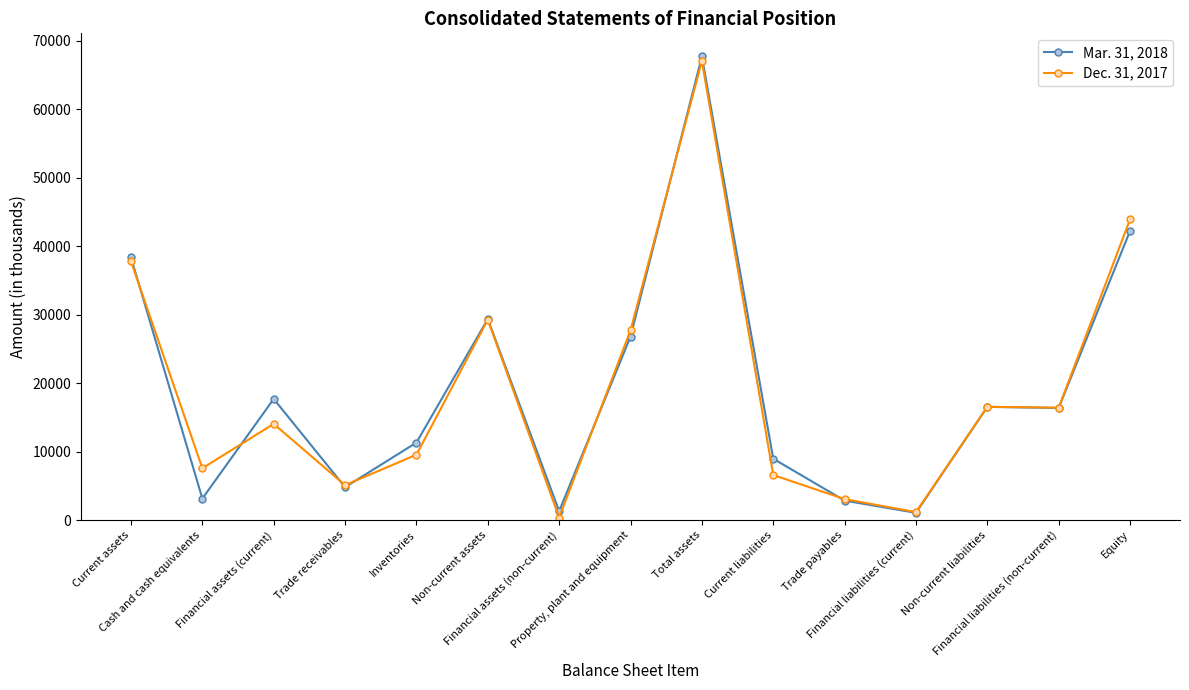

How many values in the Mar. 31, 2018 series are below 16365?

7